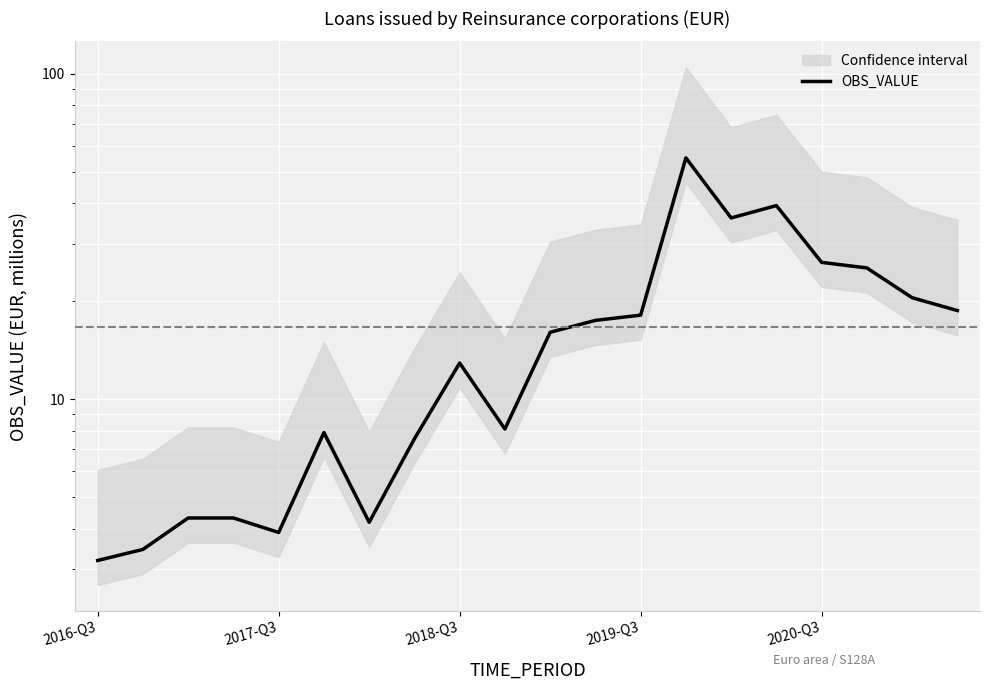

Rank the categories by value from highest to lowest.

13, 15, 14, 16, 17, 18, 19, 12, 11, 10, 8, 9, 5, 7, 2018-Q3, 2019-Q3, 6, 2020-Q3, 2017-Q3, 2016-Q3